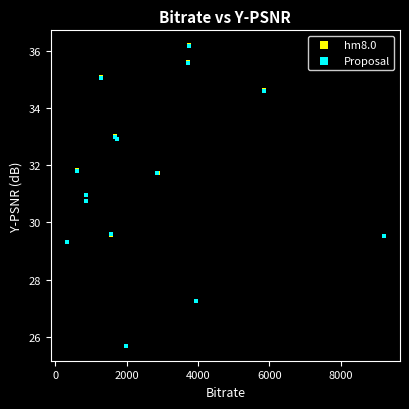

Which series has the widest spread of Y values?

hm8.0